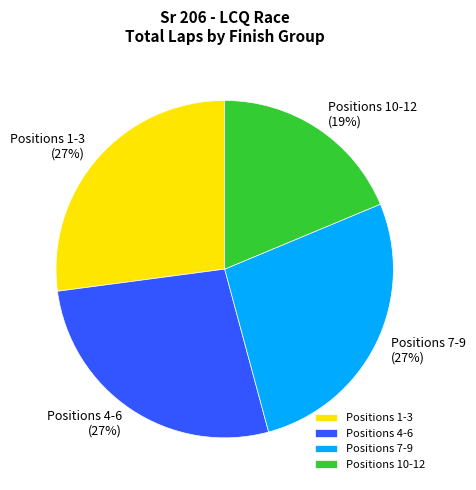

To the nearest percent, what is the difference between the largest and smallest slice percentages?

8%